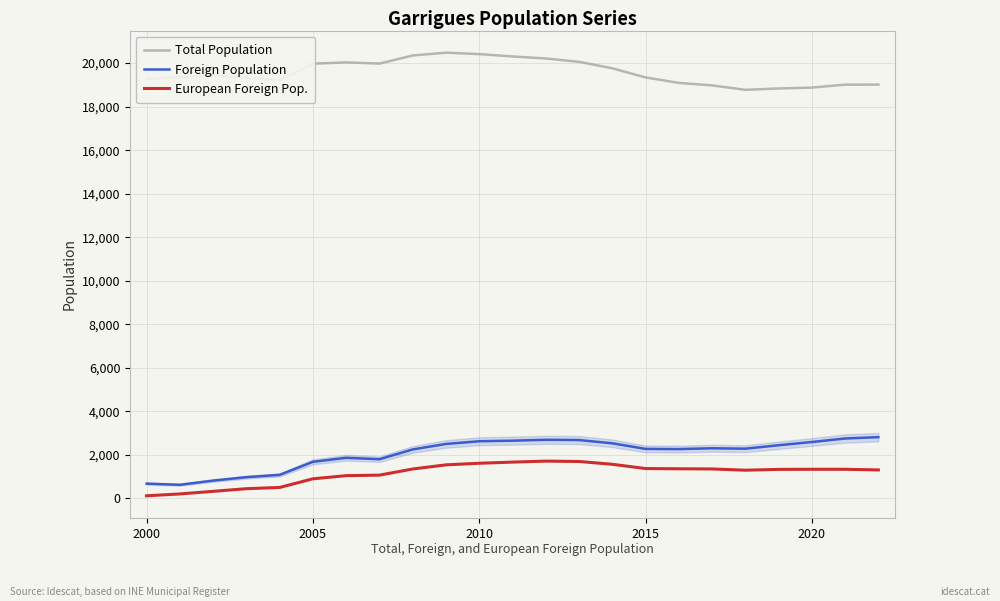

The value of Foreign Population at 2020 is 545. True or false?

False